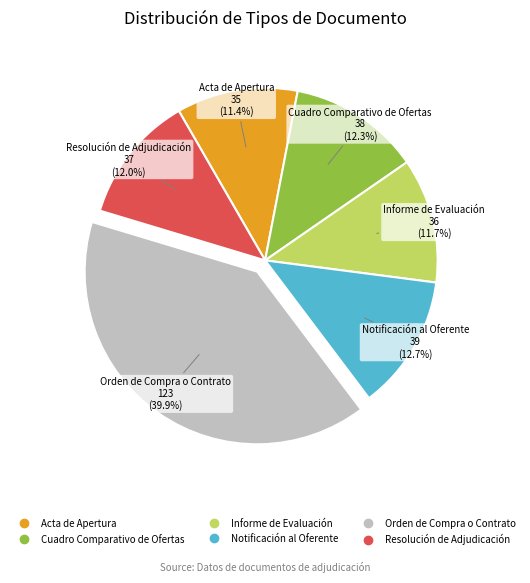

To the nearest percent, what is the combined percentage of Cuadro Comparativo de Ofertas and Orden de Compra o Contrato?

52%